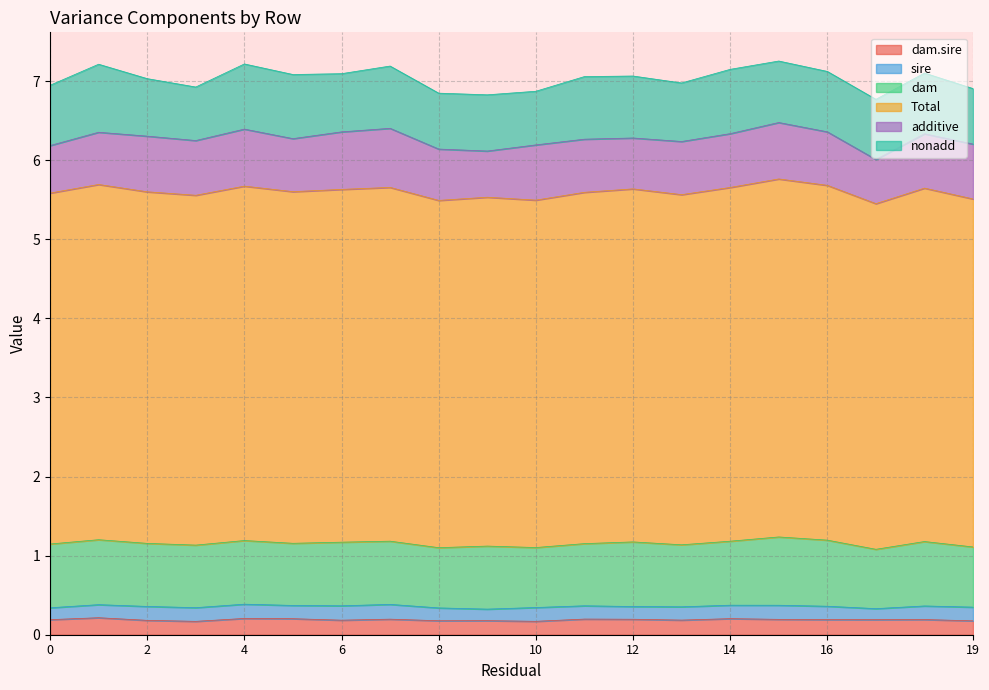

What are all the series names shown in the legend?

dam.sire, sire, dam, Total, additive, nonadd